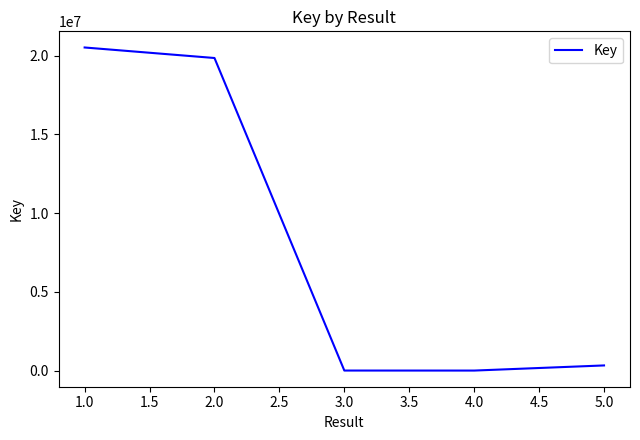

Between 2.0 and 1.0, which is larger?

1.0